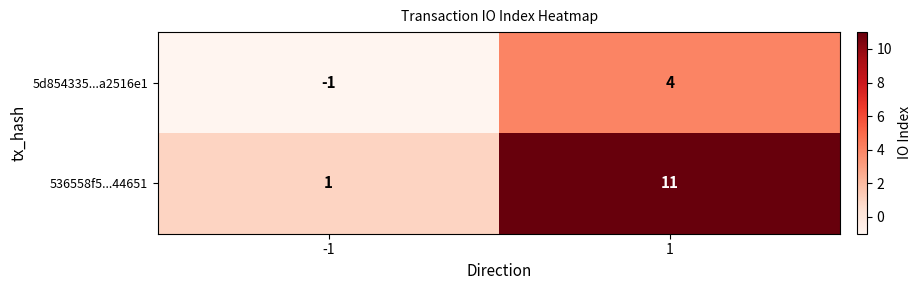

What is the highest value of the 5d854335...a2516e1 series?

4